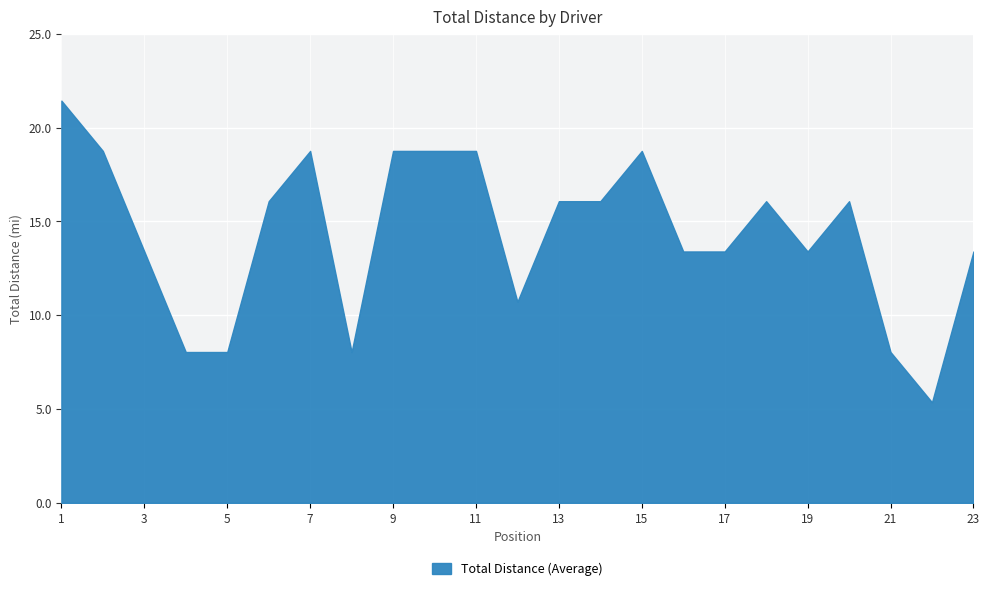

What is the greatest value displayed?

21.4